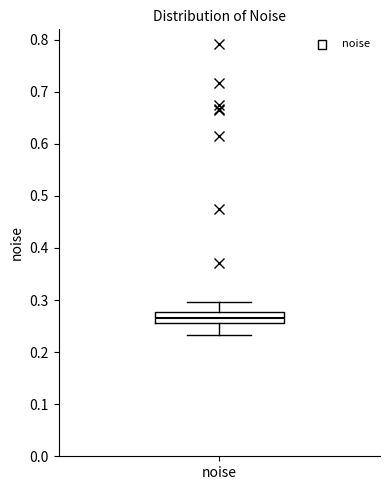

Where is the lower edge of the box for noise on the y-axis? The values are not printed on the chart, so give them approximately, as read against the axis.

0.26